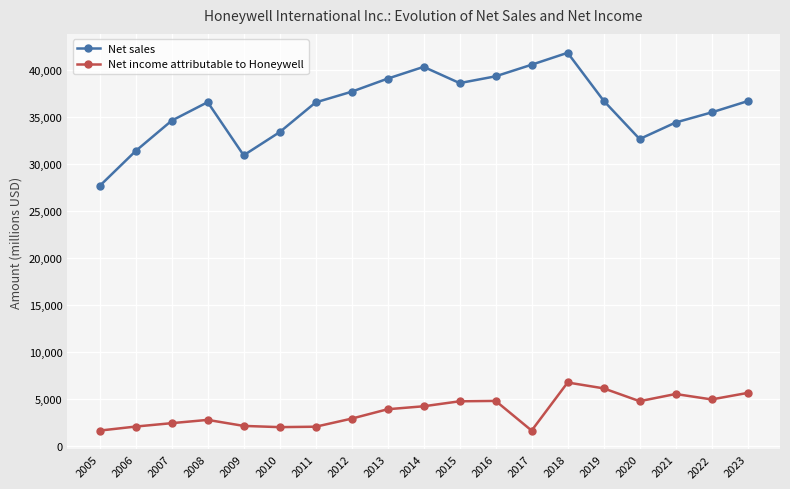

What is the spread (max minus min) of values at 2007?

32145